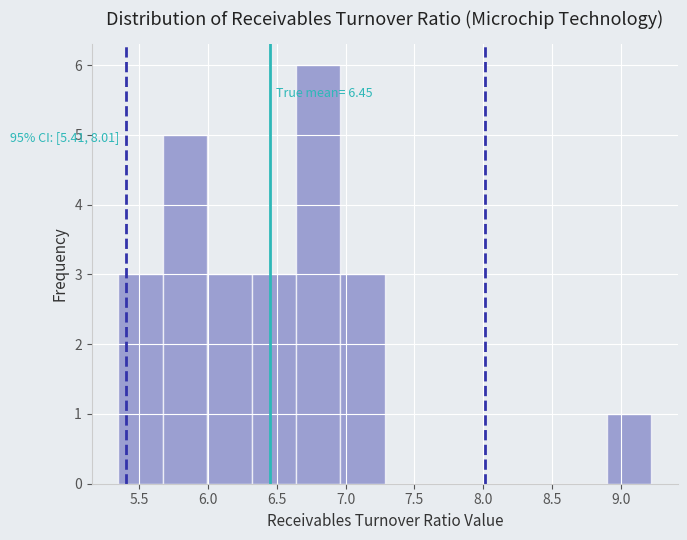

Which range on the x-axis has the tallest bar?

6.65 to 6.95